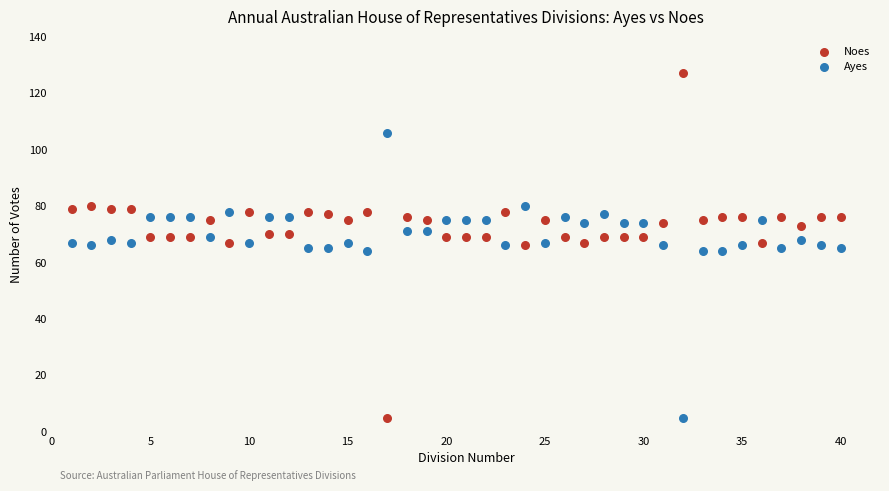

What are all the series names shown in the legend?

Noes, Ayes